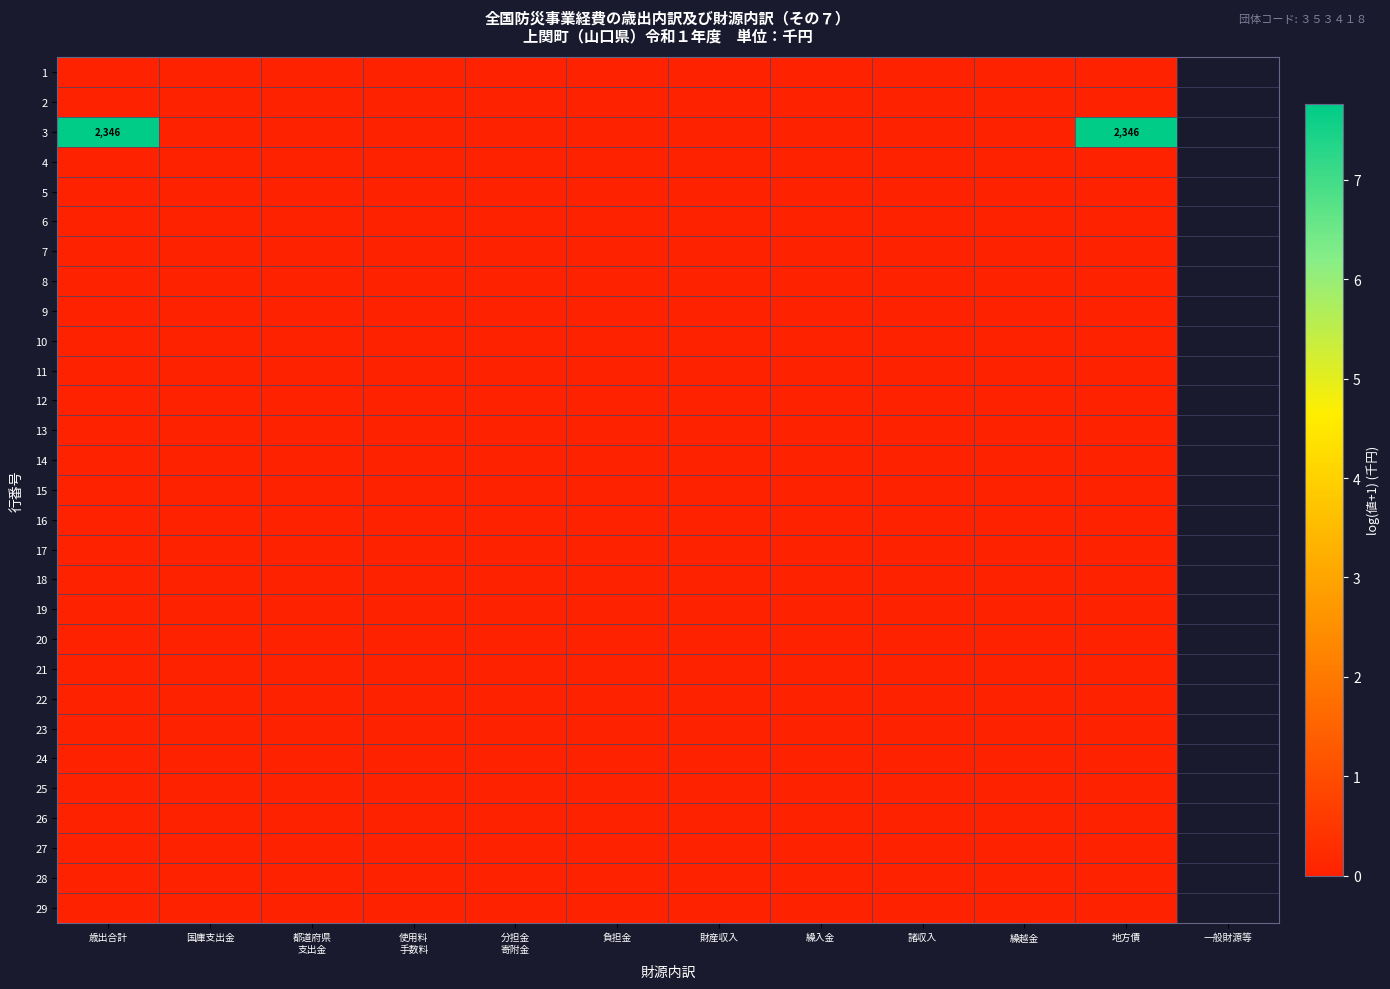

The 15 series shows 0.0 at 繰越金. True or false?

True